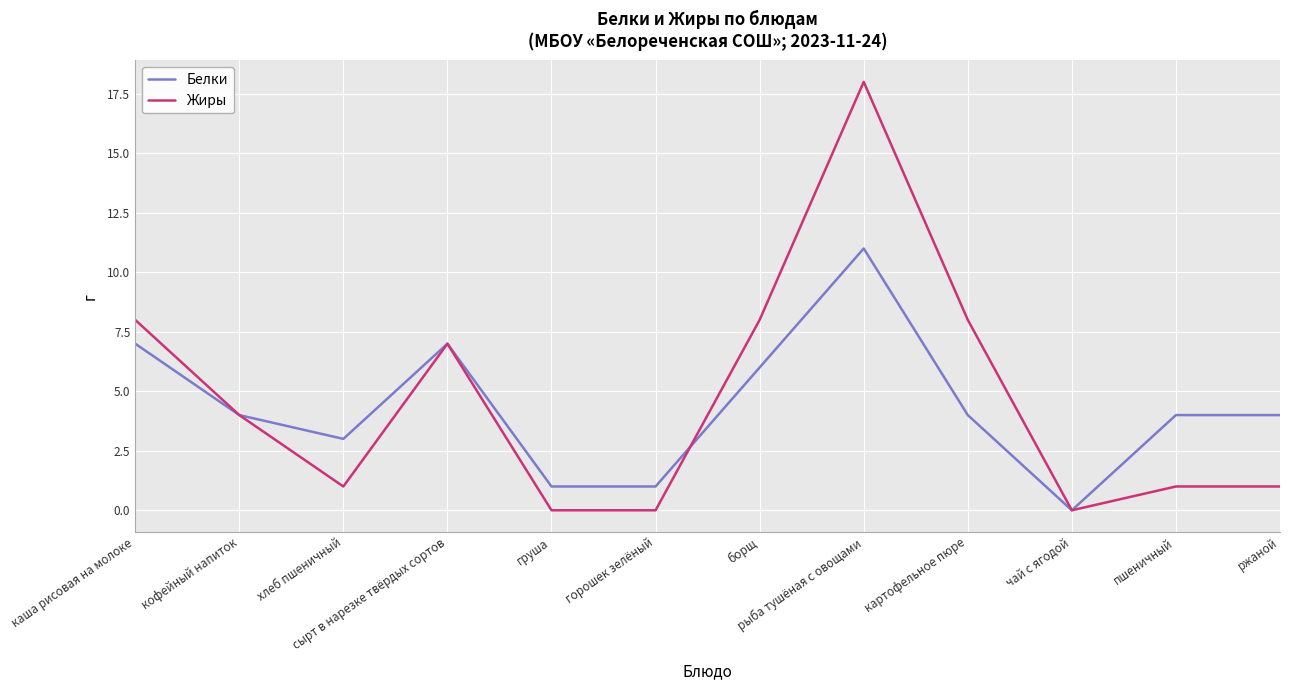

The value of Жиры at сырт в нарезке твёрдых сортов is 7. True or false?

True